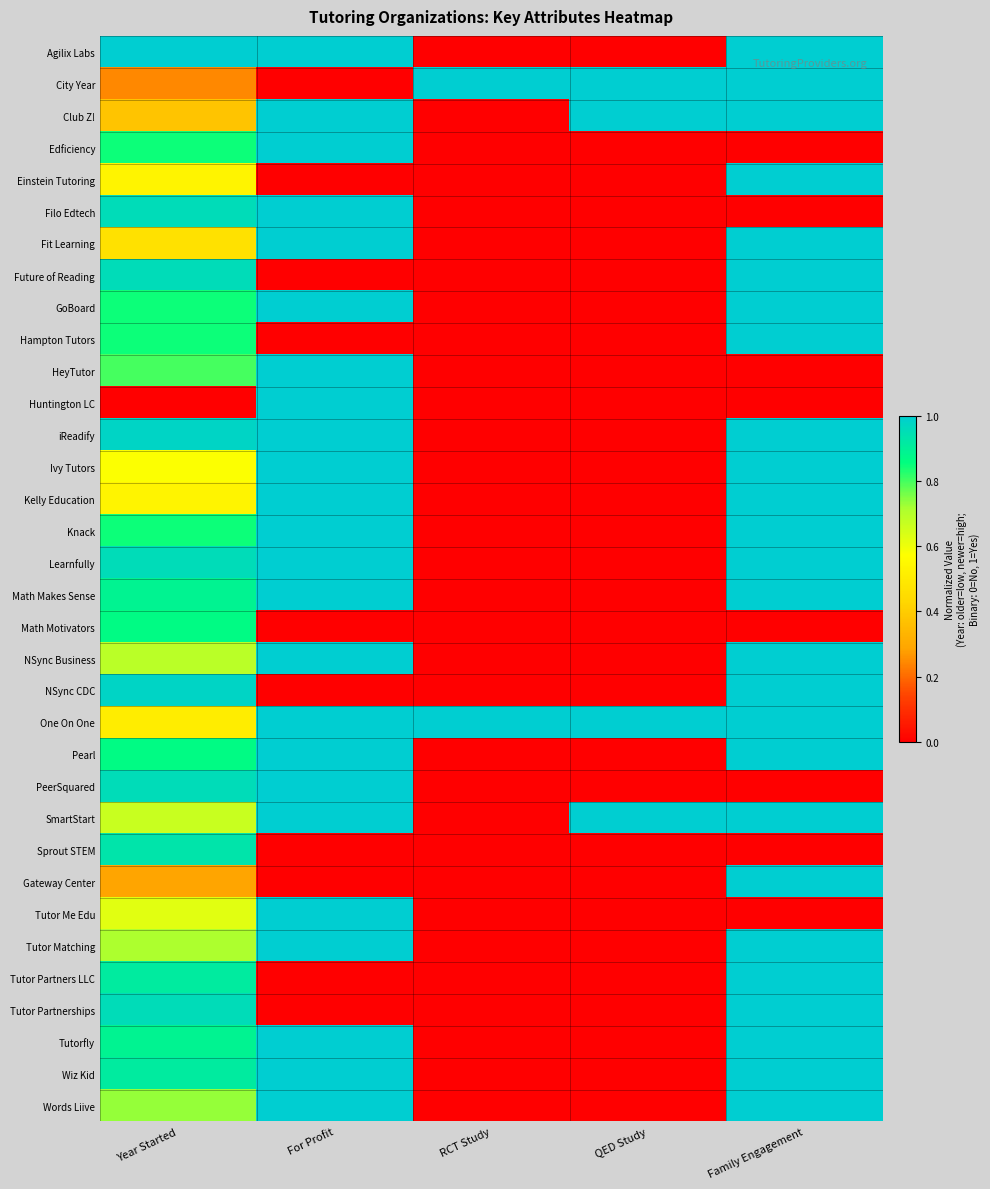

Reading right to left, extract all data points from this chart.

Agilix Labs: Family Engagement=1.0	QED Study=0.0	RCT Study=0.0	For Profit=1.0	Year Started=1.0
City Year: Family Engagement=1.0	QED Study=1.0	RCT Study=1.0	For Profit=0.0	Year Started=0.2
Club Z!: Family Engagement=1.0	QED Study=1.0	RCT Study=0.0	For Profit=1.0	Year Started=0.4
Edficiency: Family Engagement=0.0	QED Study=0.0	RCT Study=0.0	For Profit=1.0	Year Started=0.8
Einstein Tutoring: Family Engagement=1.0	QED Study=0.0	RCT Study=0.0	For Profit=0.0	Year Started=0.5
Filo Edtech: Family Engagement=0.0	QED Study=0.0	RCT Study=0.0	For Profit=1.0	Year Started=1.0
Fit Learning: Family Engagement=1.0	QED Study=0.0	RCT Study=0.0	For Profit=1.0	Year Started=0.5
Future of Reading: Family Engagement=1.0	QED Study=0.0	RCT Study=0.0	For Profit=0.0	Year Started=1.0
GoBoard: Family Engagement=1.0	QED Study=0.0	RCT Study=0.0	For Profit=1.0	Year Started=0.8
Hampton Tutors: Family Engagement=1.0	QED Study=0.0	RCT Study=0.0	For Profit=0.0	Year Started=0.8
HeyTutor: Family Engagement=0.0	QED Study=0.0	RCT Study=0.0	For Profit=1.0	Year Started=0.8
Huntington LC: Family Engagement=0.0	QED Study=0.0	RCT Study=0.0	For Profit=1.0	Year Started=0.0
iReadify: Family Engagement=1.0	QED Study=0.0	RCT Study=0.0	For Profit=1.0	Year Started=1.0
Ivy Tutors: Family Engagement=1.0	QED Study=0.0	RCT Study=0.0	For Profit=1.0	Year Started=0.6
Kelly Education: Family Engagement=1.0	QED Study=0.0	RCT Study=0.0	For Profit=1.0	Year Started=0.5
Knack: Family Engagement=1.0	QED Study=0.0	RCT Study=0.0	For Profit=1.0	Year Started=0.8
Learnfully: Family Engagement=1.0	QED Study=0.0	RCT Study=0.0	For Profit=1.0	Year Started=1.0
Math Makes Sense: Family Engagement=1.0	QED Study=0.0	RCT Study=0.0	For Profit=1.0	Year Started=0.9
Math Motivators: Family Engagement=0.0	QED Study=0.0	RCT Study=0.0	For Profit=0.0	Year Started=0.9
NSync Business: Family Engagement=1.0	QED Study=0.0	RCT Study=0.0	For Profit=1.0	Year Started=0.7
NSync CDC: Family Engagement=1.0	QED Study=0.0	RCT Study=0.0	For Profit=0.0	Year Started=1.0
One On One: Family Engagement=1.0	QED Study=1.0	RCT Study=1.0	For Profit=1.0	Year Started=0.5
Pearl: Family Engagement=1.0	QED Study=0.0	RCT Study=0.0	For Profit=1.0	Year Started=0.9
PeerSquared: Family Engagement=0.0	QED Study=0.0	RCT Study=0.0	For Profit=1.0	Year Started=1.0
SmartStart: Family Engagement=1.0	QED Study=1.0	RCT Study=0.0	For Profit=1.0	Year Started=0.7
Sprout STEM: Family Engagement=0.0	QED Study=0.0	RCT Study=0.0	For Profit=0.0	Year Started=0.9
Gateway Center: Family Engagement=1.0	QED Study=0.0	RCT Study=0.0	For Profit=0.0	Year Started=0.3
Tutor Me Edu: Family Engagement=0.0	QED Study=0.0	RCT Study=0.0	For Profit=1.0	Year Started=0.6
Tutor Matching: Family Engagement=1.0	QED Study=0.0	RCT Study=0.0	For Profit=1.0	Year Started=0.7
Tutor Partners LLC: Family Engagement=1.0	QED Study=0.0	RCT Study=0.0	For Profit=0.0	Year Started=0.9
Tutor Partnerships: Family Engagement=1.0	QED Study=0.0	RCT Study=0.0	For Profit=0.0	Year Started=1.0
Tutorfly: Family Engagement=1.0	QED Study=0.0	RCT Study=0.0	For Profit=1.0	Year Started=0.9
Wiz Kid: Family Engagement=1.0	QED Study=0.0	RCT Study=0.0	For Profit=1.0	Year Started=0.9
Words Liive: Family Engagement=1.0	QED Study=0.0	RCT Study=0.0	For Profit=1.0	Year Started=0.7